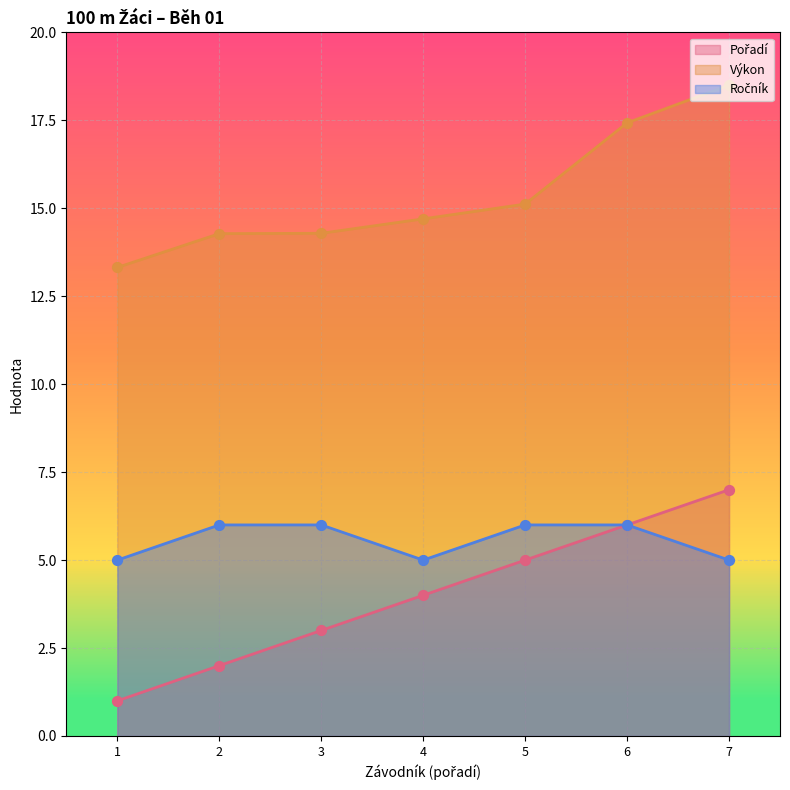

Which series contains the highest Y value?

Výkon